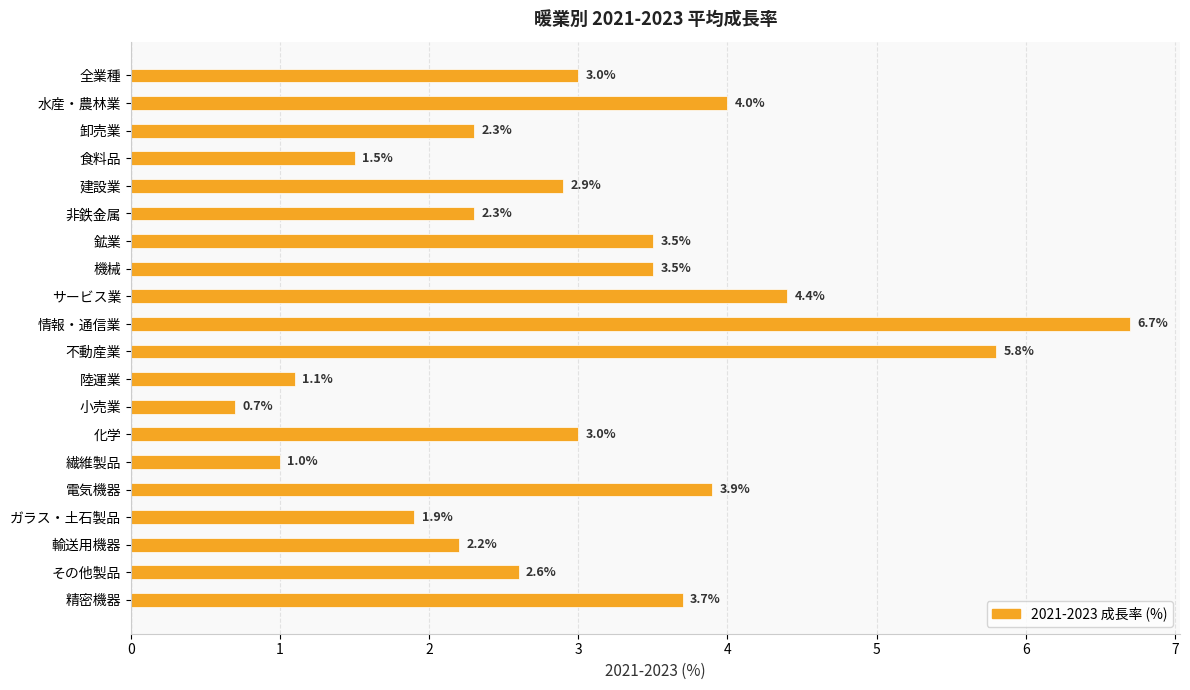

Which category has the highest value across all series?

情報・通信業